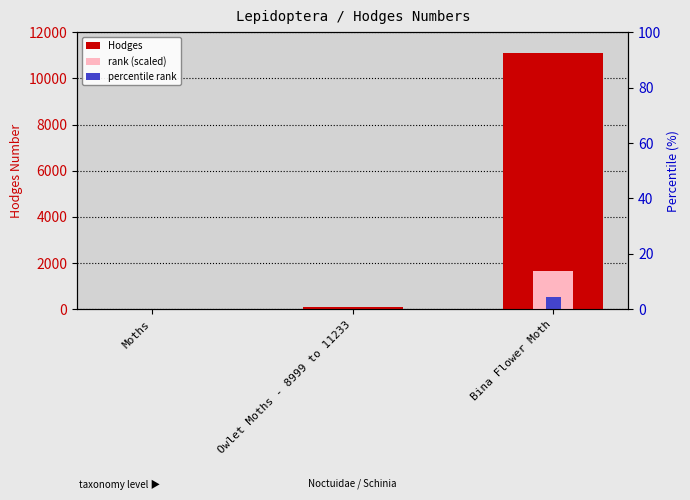

Which has a higher value, Bina Flower Moth or Owlet Moths - 8999 to 11233?

Bina Flower Moth